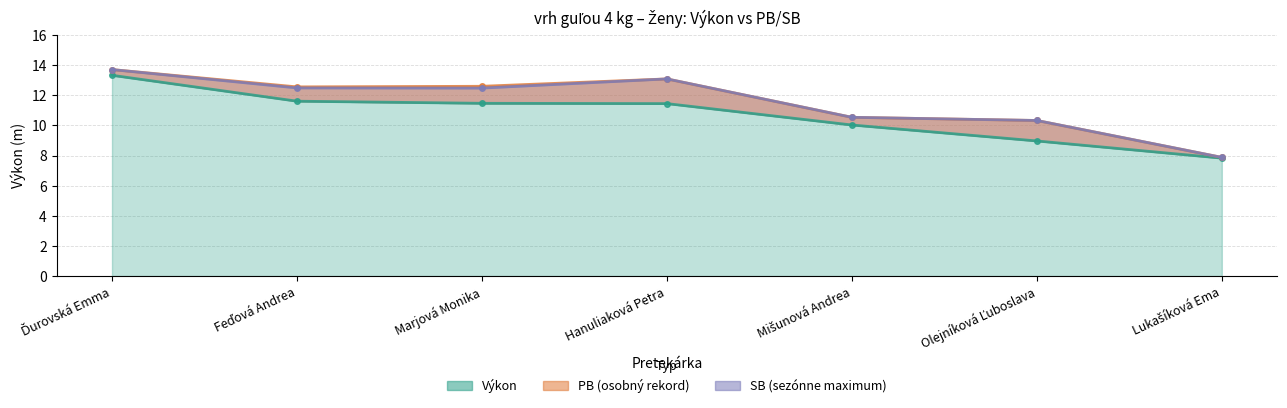

List the series in order of their peak value, lowest first.

Výkon, PB, SB